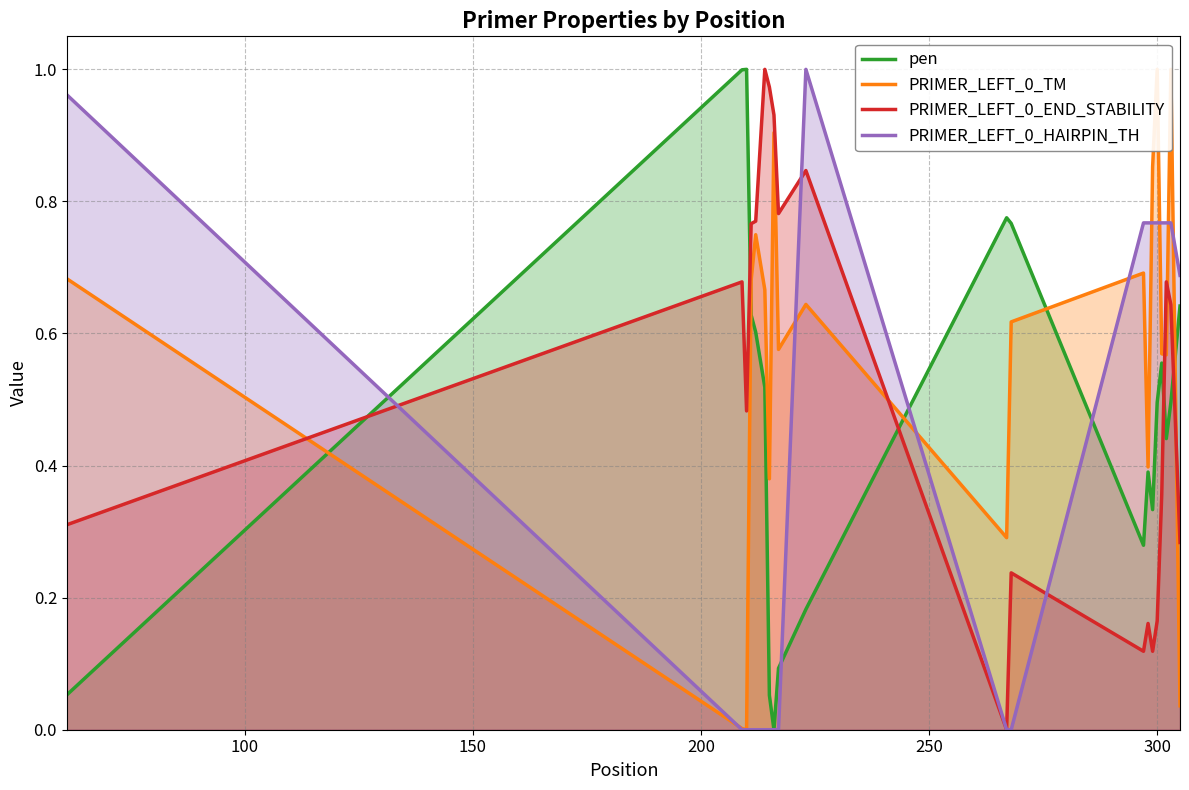

Which series ends up on top after the final intersection of pen and PRIMER_LEFT_0_END_STABILITY?

pen